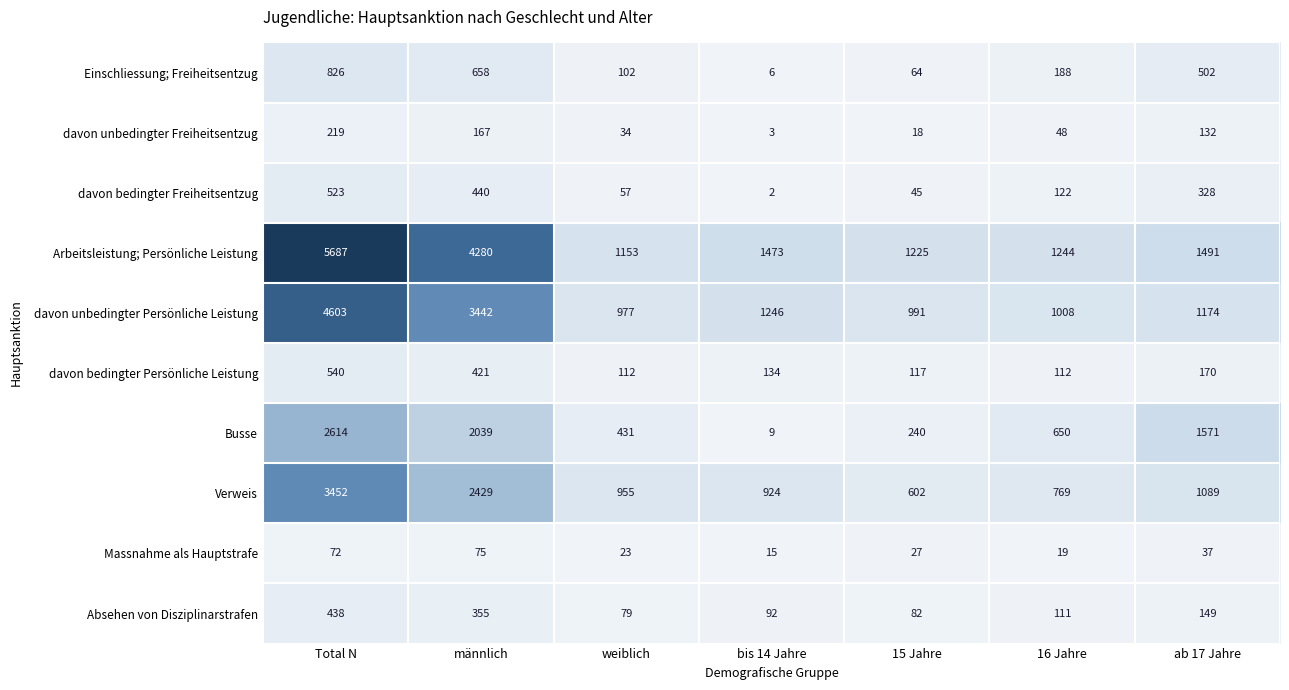

At bis 14 Jahre, list the series in order from largest to smallest.

Arbeitsleistung; Persönliche Leistung, davon unbedingter Persönliche Leistung, Verweis, davon bedingter Persönliche Leistung, Absehen von Disziplinarstrafen, Massnahme als Hauptstrafe, Busse, Einschliessung; Freiheitsentzug, davon unbedingter Freiheitsentzug, davon bedingter Freiheitsentzug